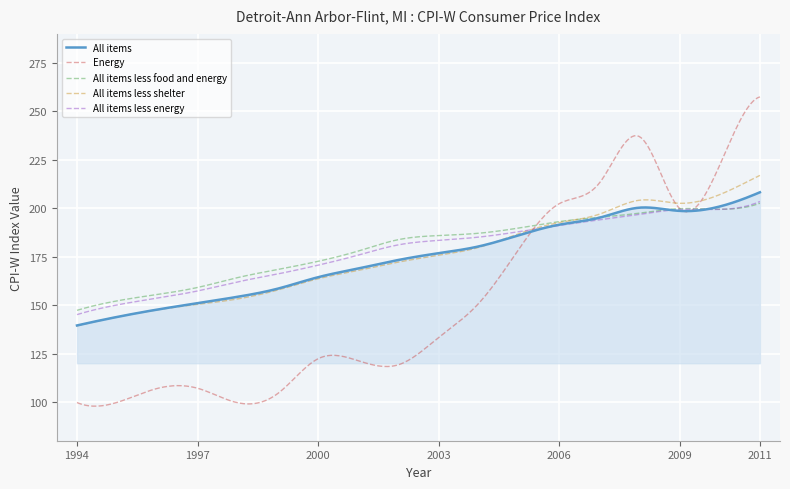

How many lines are shown in the chart?

5